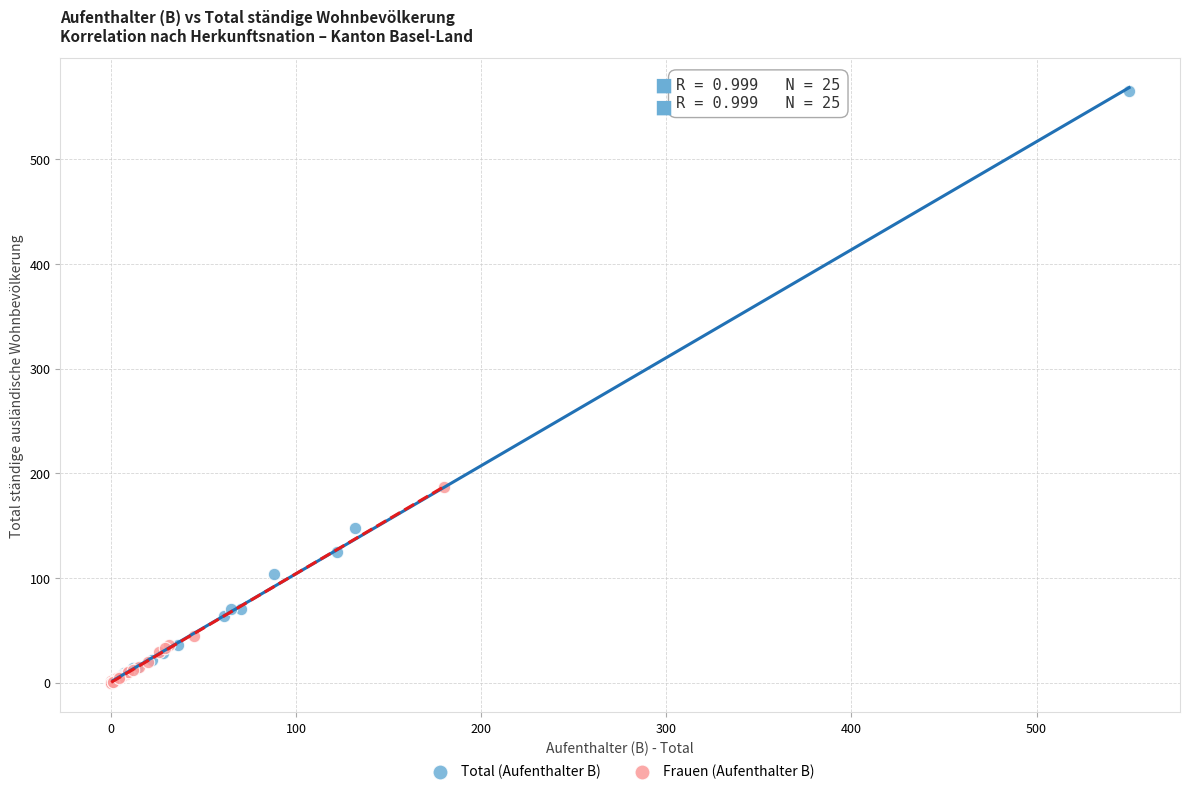

Which series has the widest spread of Y values?

Total (Aufenthalter B)